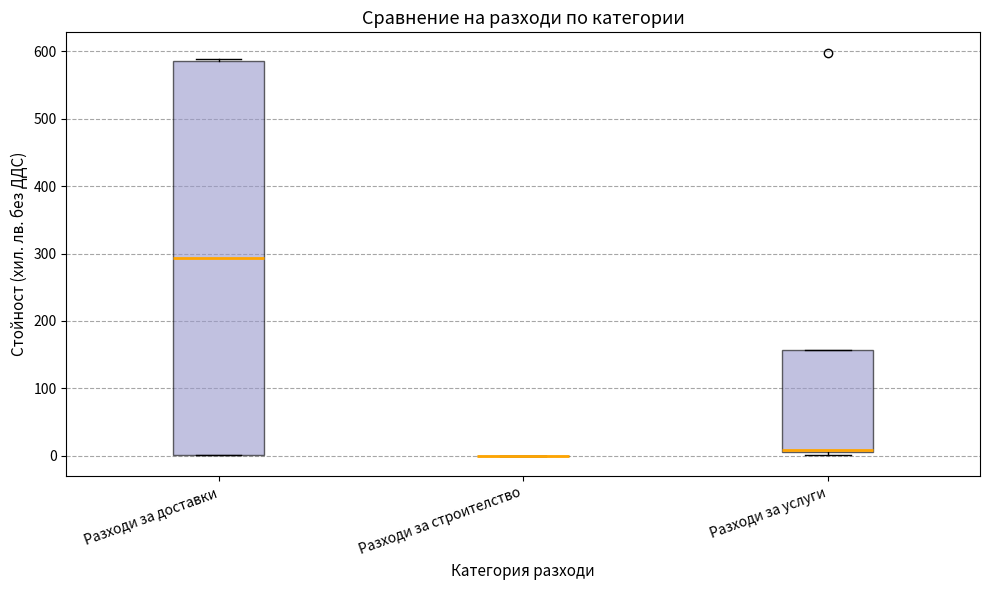

Comparing the boxes themselves (not the whiskers), which one is the tallest?

Разходи за доставки